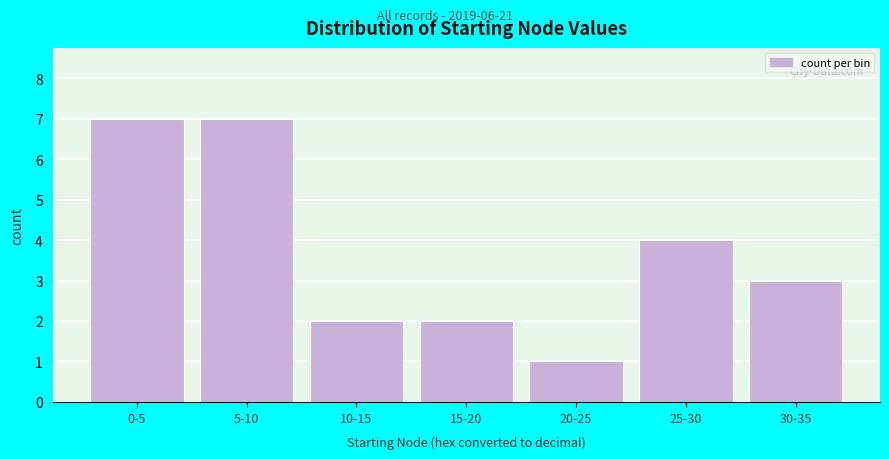

Reading left to right, list all the values displayed in this chart.

7	7	2	2	1	4	3